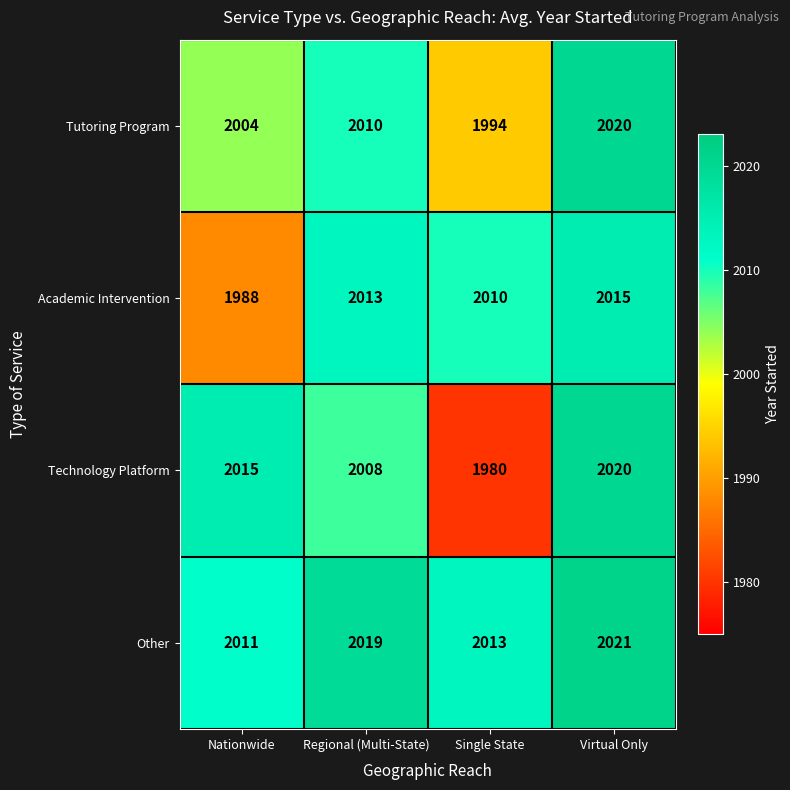

What is the difference between the maximum and minimum values in the Tutoring Program series?

26